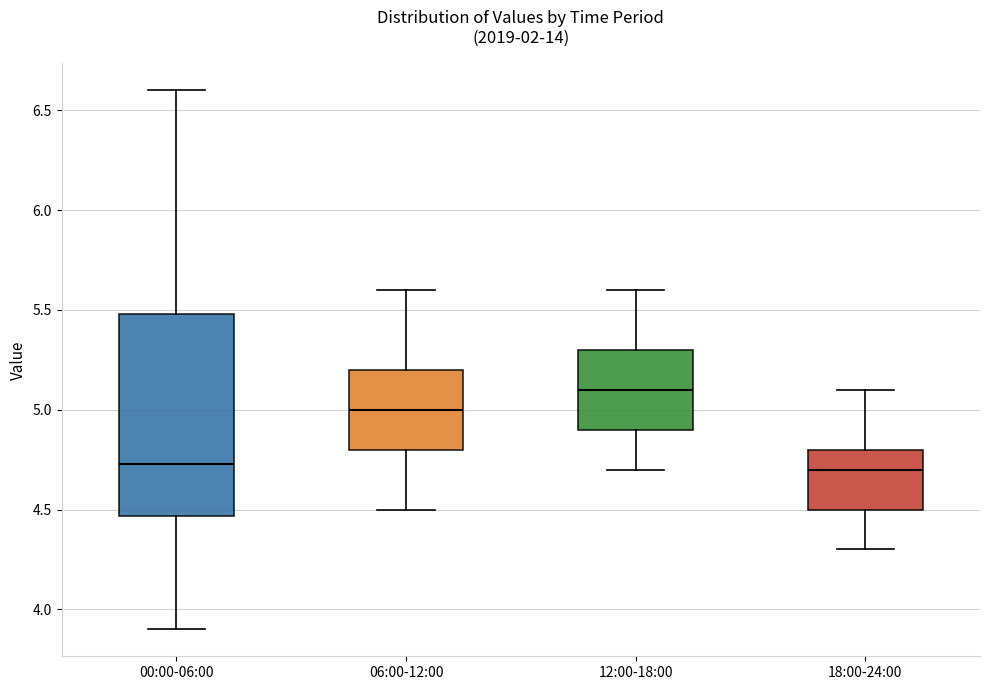

Reading left to right, transcribe this box plot: for each box, give where its median line is, the range the box spans, and where its two whiskers end, as read against the y-axis. The values are not printed on the chart, so give them approximately, as read against the axis.

00:00-06:00: median 4.75, box 4.45 to 5.50, whiskers 3.90 to 6.60
06:00-12:00: median 5.00, box 4.80 to 5.20, whiskers 4.50 to 5.60
12:00-18:00: median 5.10, box 4.90 to 5.30, whiskers 4.70 to 5.60
18:00-24:00: median 4.70, box 4.50 to 4.80, whiskers 4.30 to 5.10